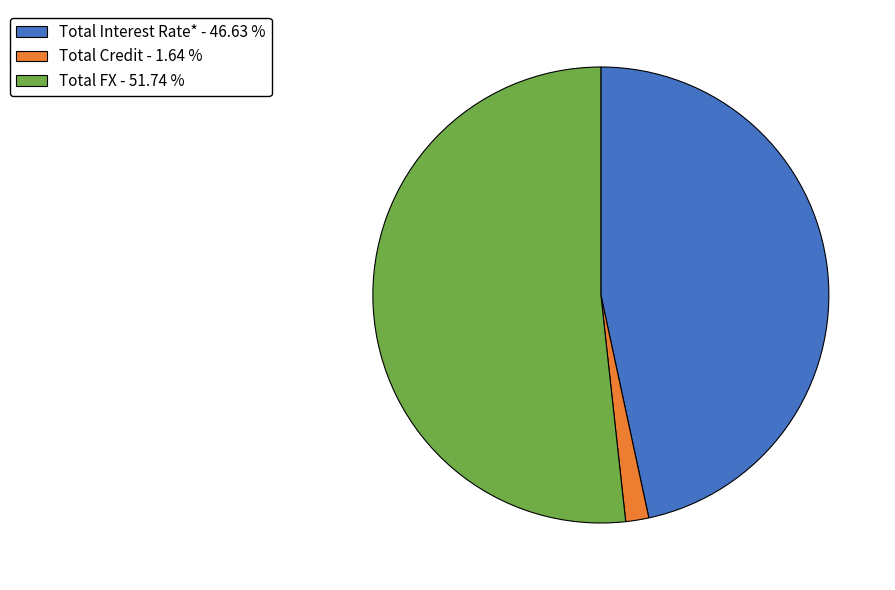

Is it true that Total Credit is 2% of the pie?

True